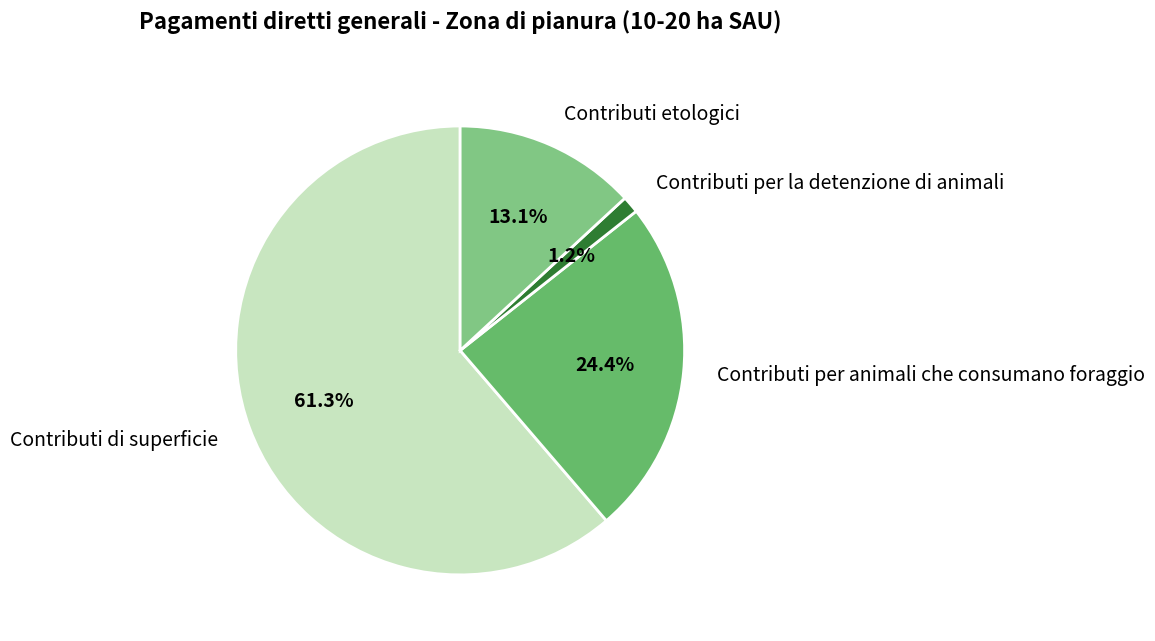

How many slices are in this pie chart?

4